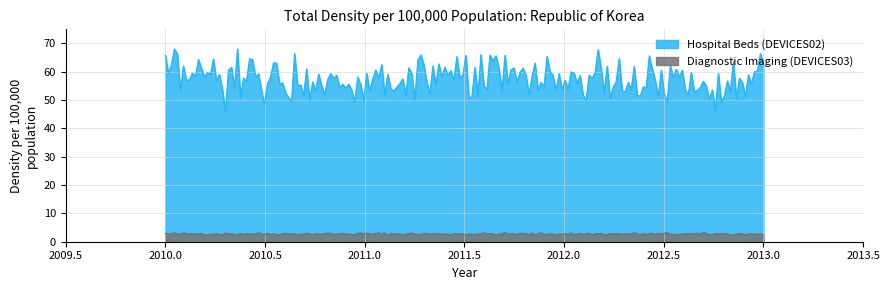

Is the value of Hospital Beds (DEVICES02) at 2010 greater than the value of Diagnostic Imaging (DEVICES03) at 2013?

Yes